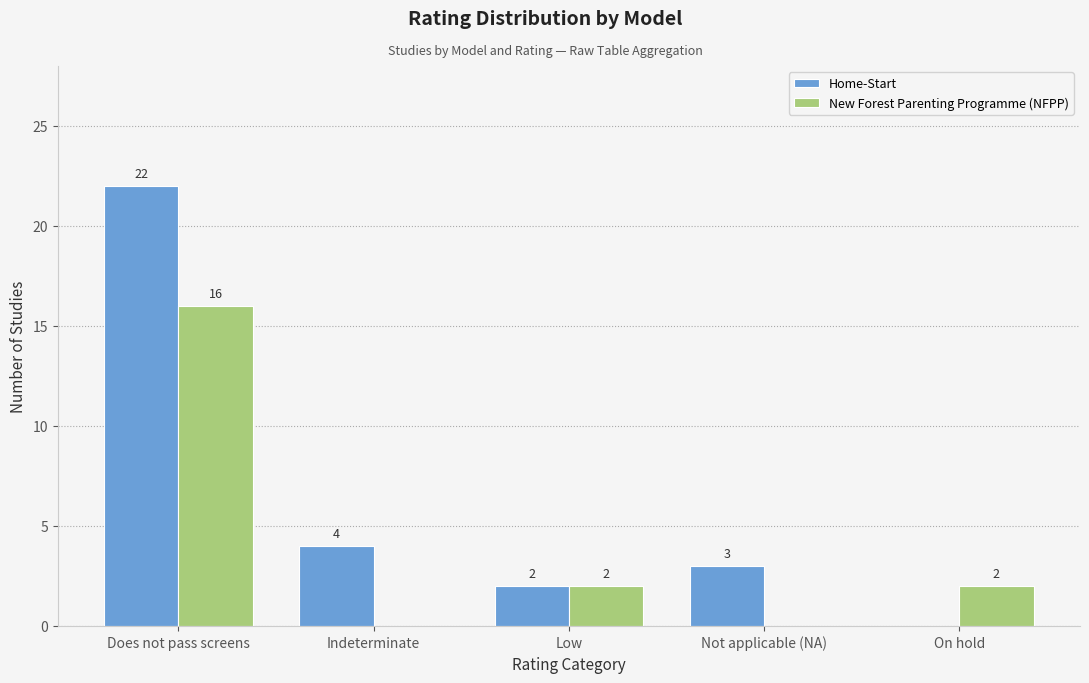

Are the bars grouped side by side (vs. stacked)?

Yes